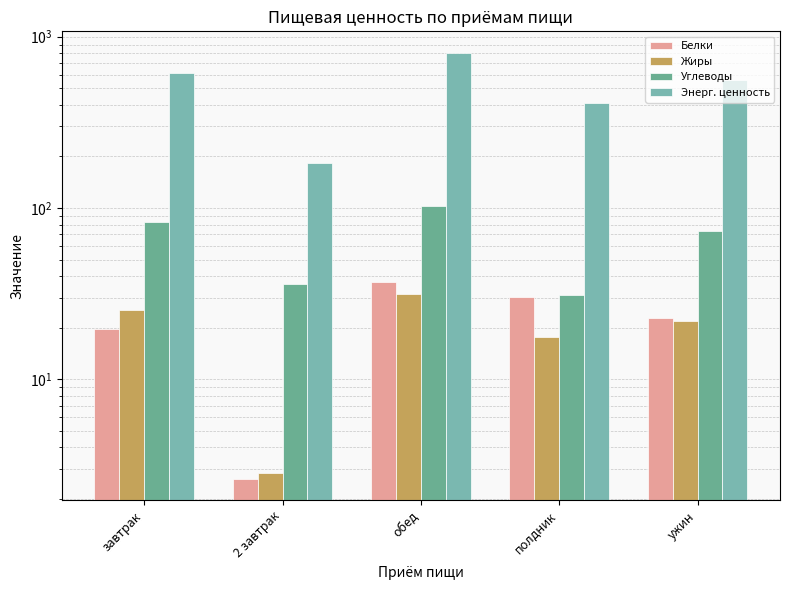

Which has a higher value, ужин or обед?

обед